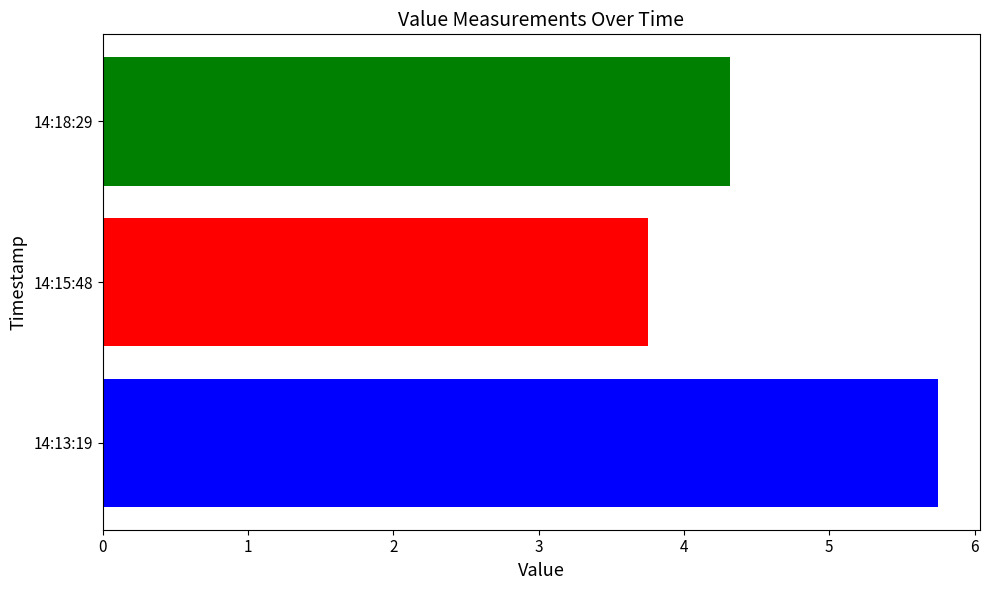

How many values are below 4?

1